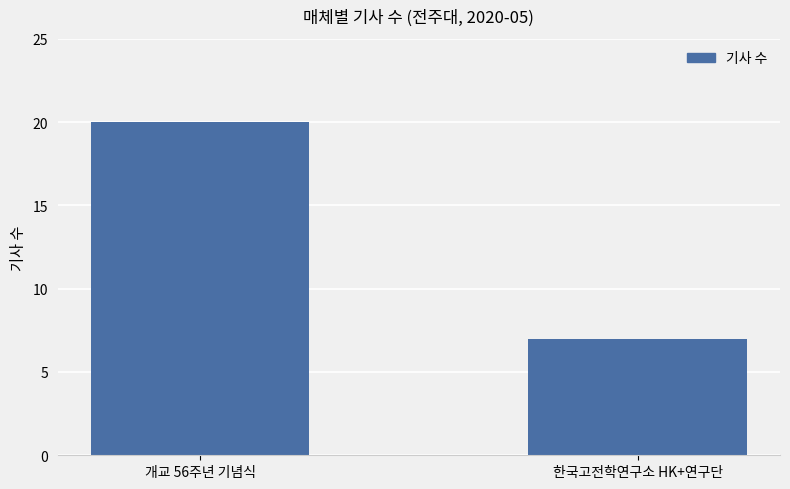

How many values are between 7 and 20?

2